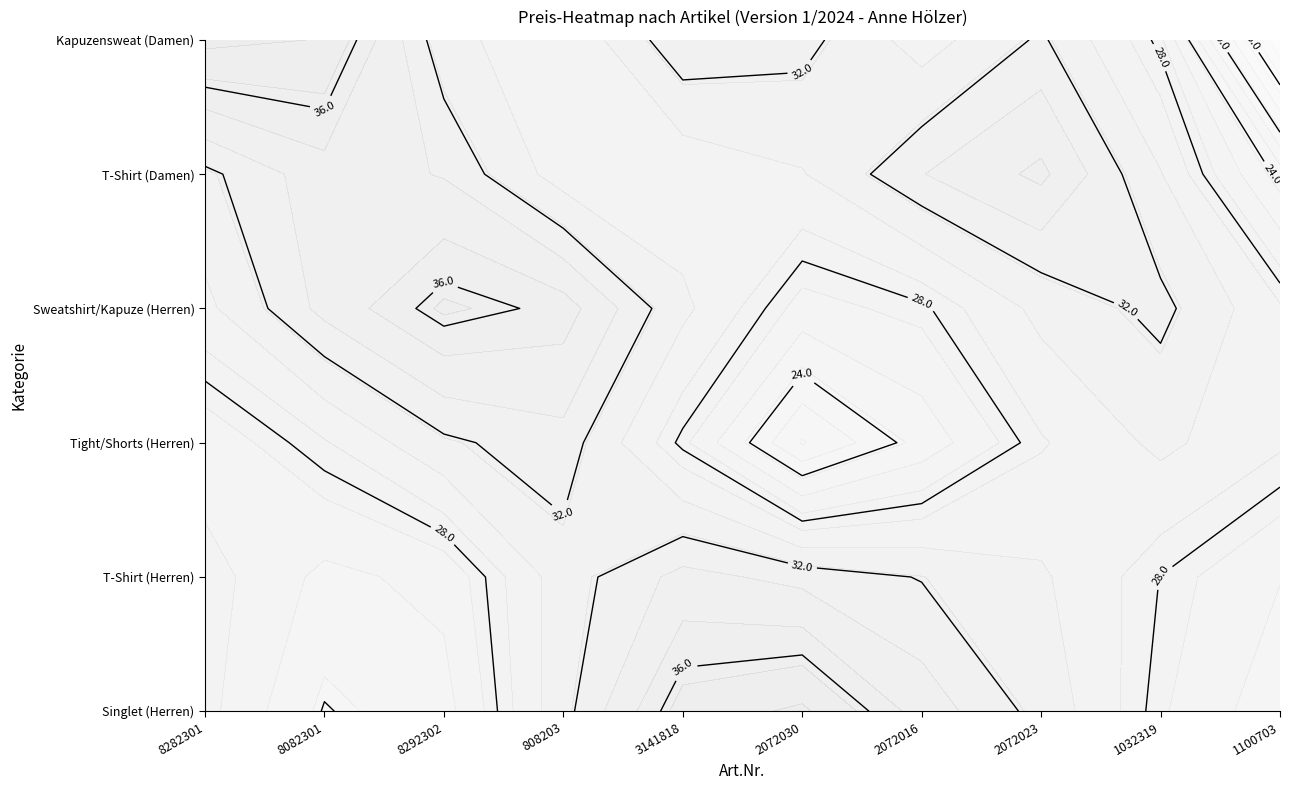

List the labels in order of T-Shirt (Damen) value, smallest first.

808203, 3141818, 8282301, 2072030, 1032319, 1100703, 8082301, 8292302, 2072016, 2072023